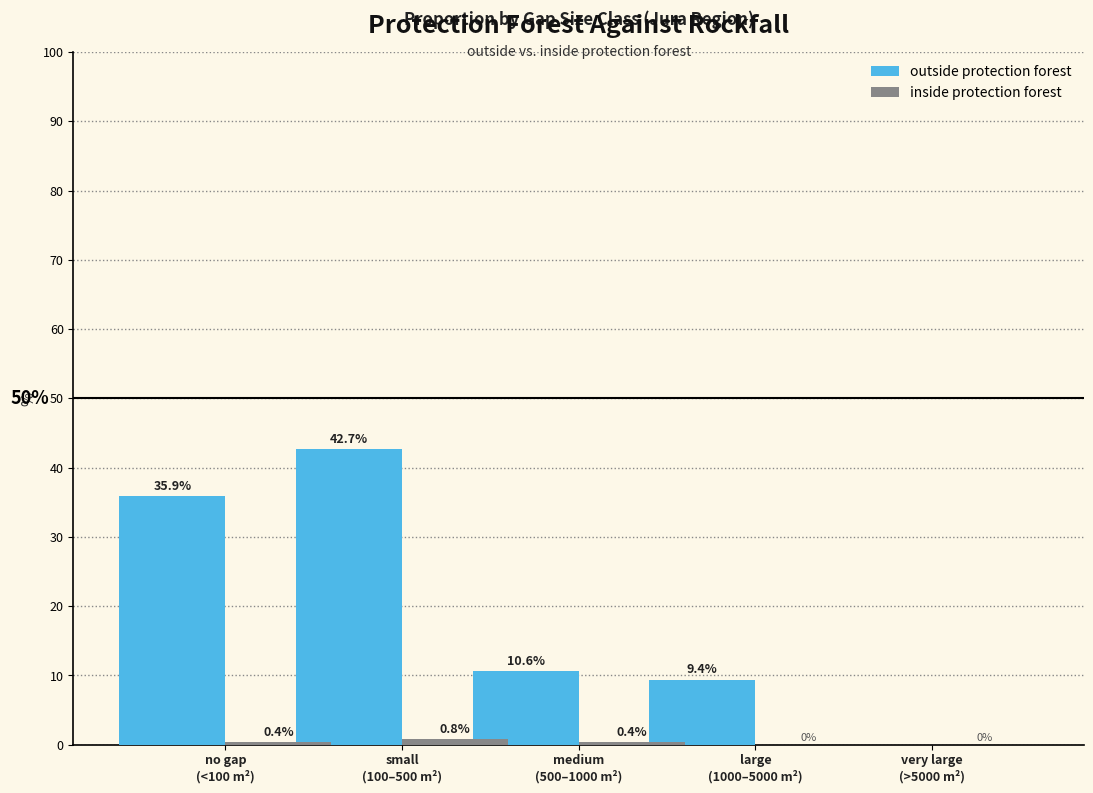

What is the maximum value shown in the chart?

42.7